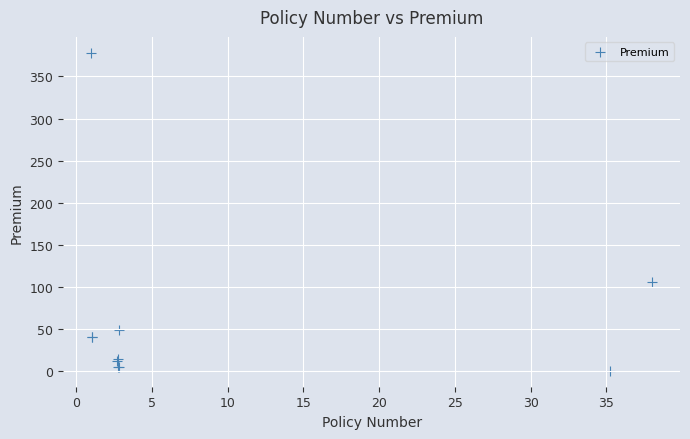

What Y value in the scatter plot is closest to 189?

105.9